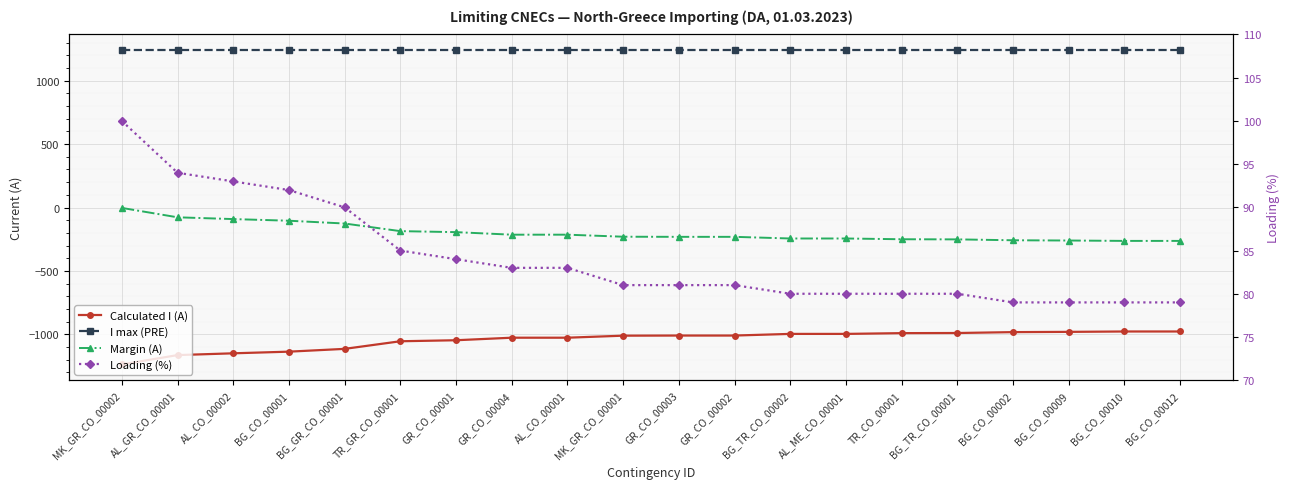

True or false: I max (PRE) and Loading (%) cross at least once.

False